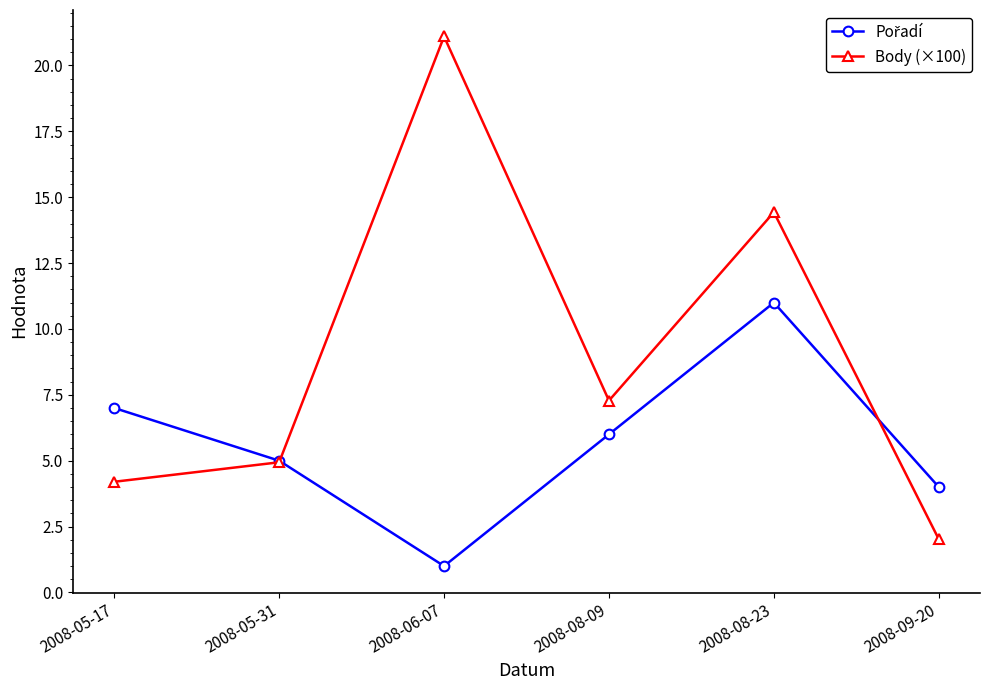

What is the difference between the highest and lowest values at 2008-08-09?

1.3